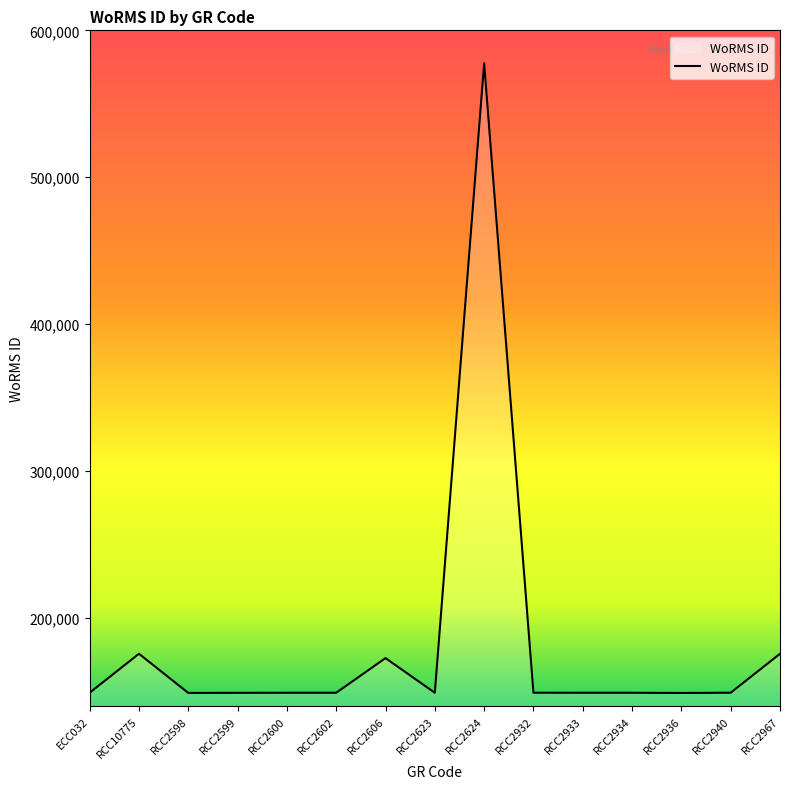

True or false: the data has more than 2 interior local peaks.

True